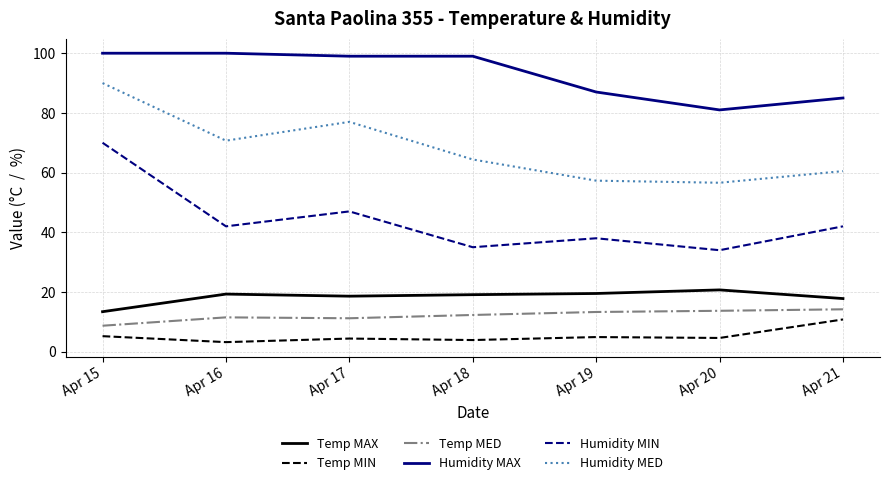

What is the difference between the second highest and minimum values in the Humidity MIN series?

13.0